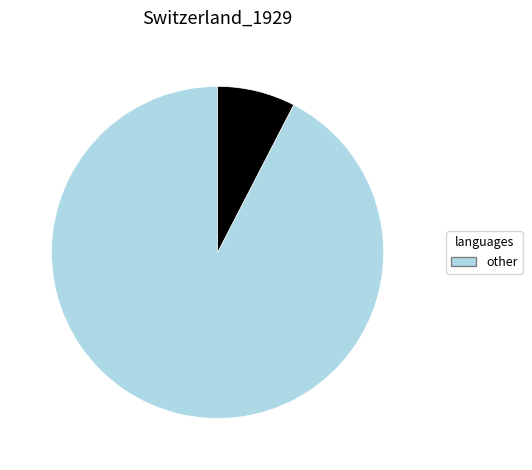

Is there a majority slice in this chart?

Yes